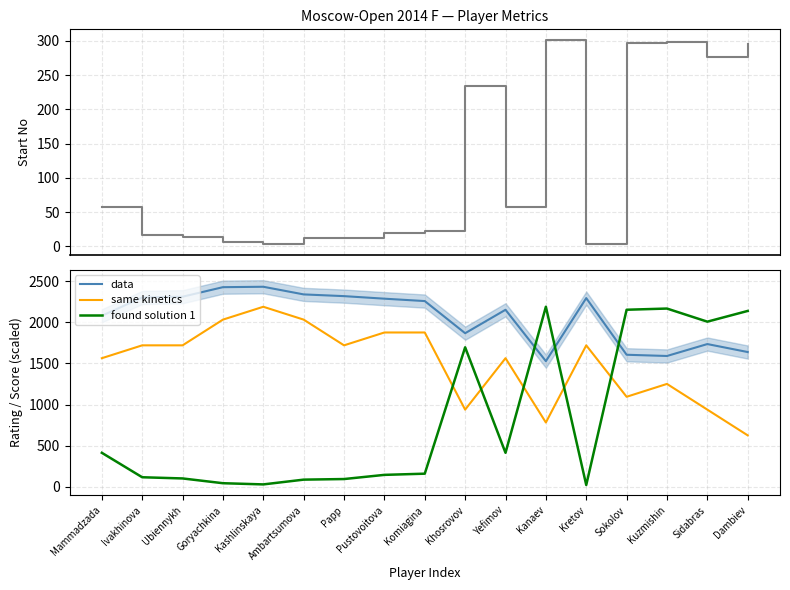

True or false: Start No and found solution 1 intersect in this chart.

False